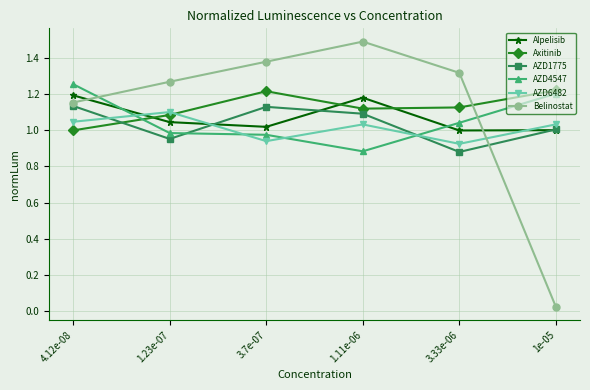

True or false: AZD4547 has a value of 1.2 at 1e-05.

True